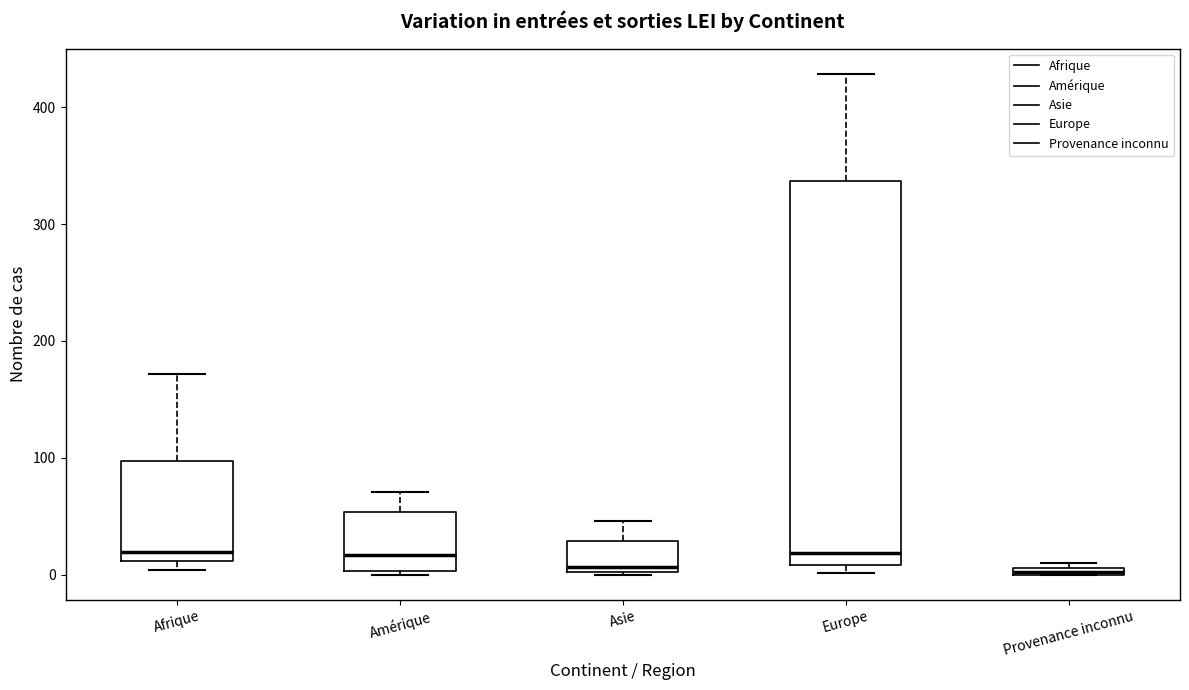

Comparing the boxes themselves (not the whiskers), which one is the tallest?

Europe